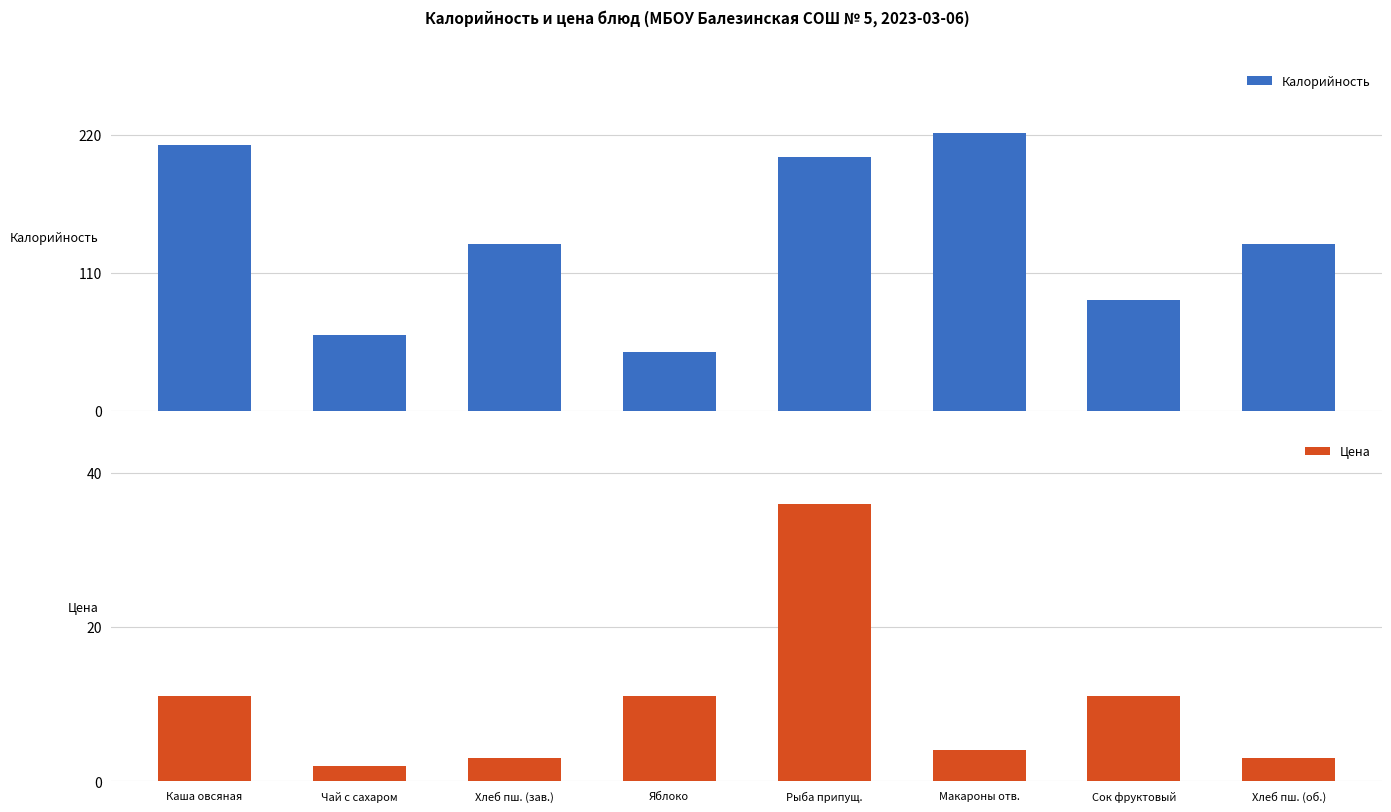

Reading left to right, list all the values displayed in this chart.

Калорийность: 212	60	133	47	202	221	88	133
Цена: 11	2	3	11	36	4	11	3